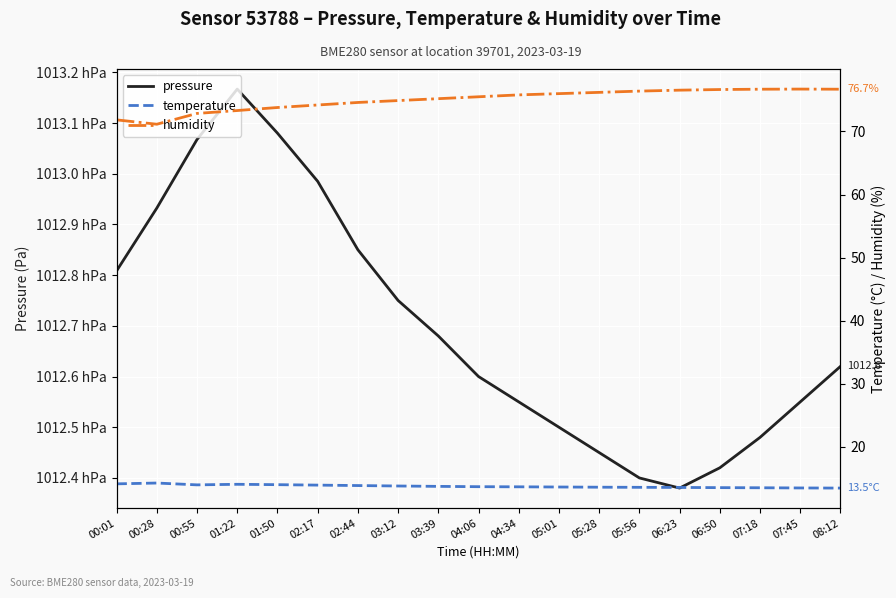

What is the sum of all humidity values?

1425.1